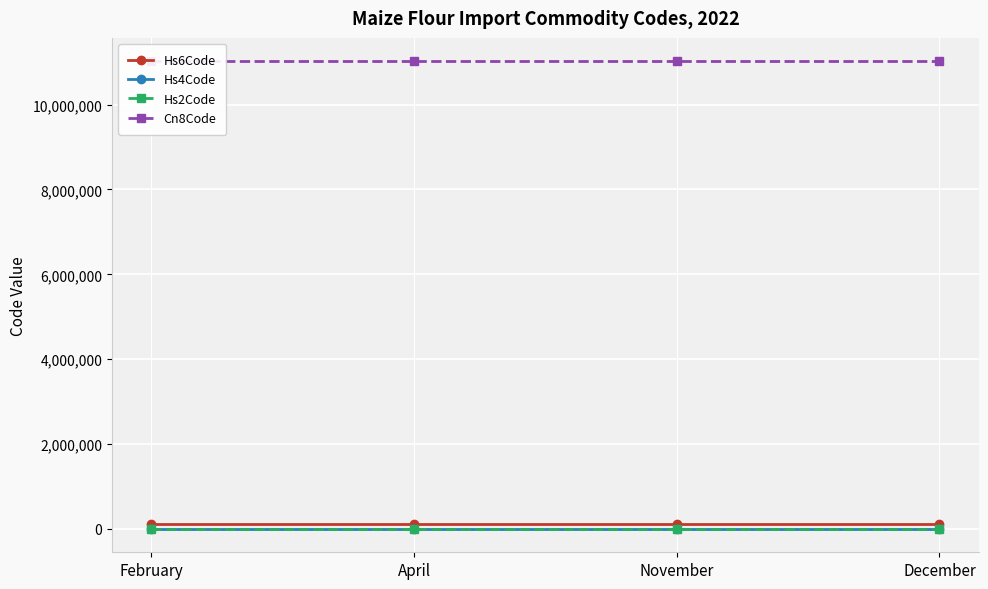

At which category is the sum across all series the highest?

February